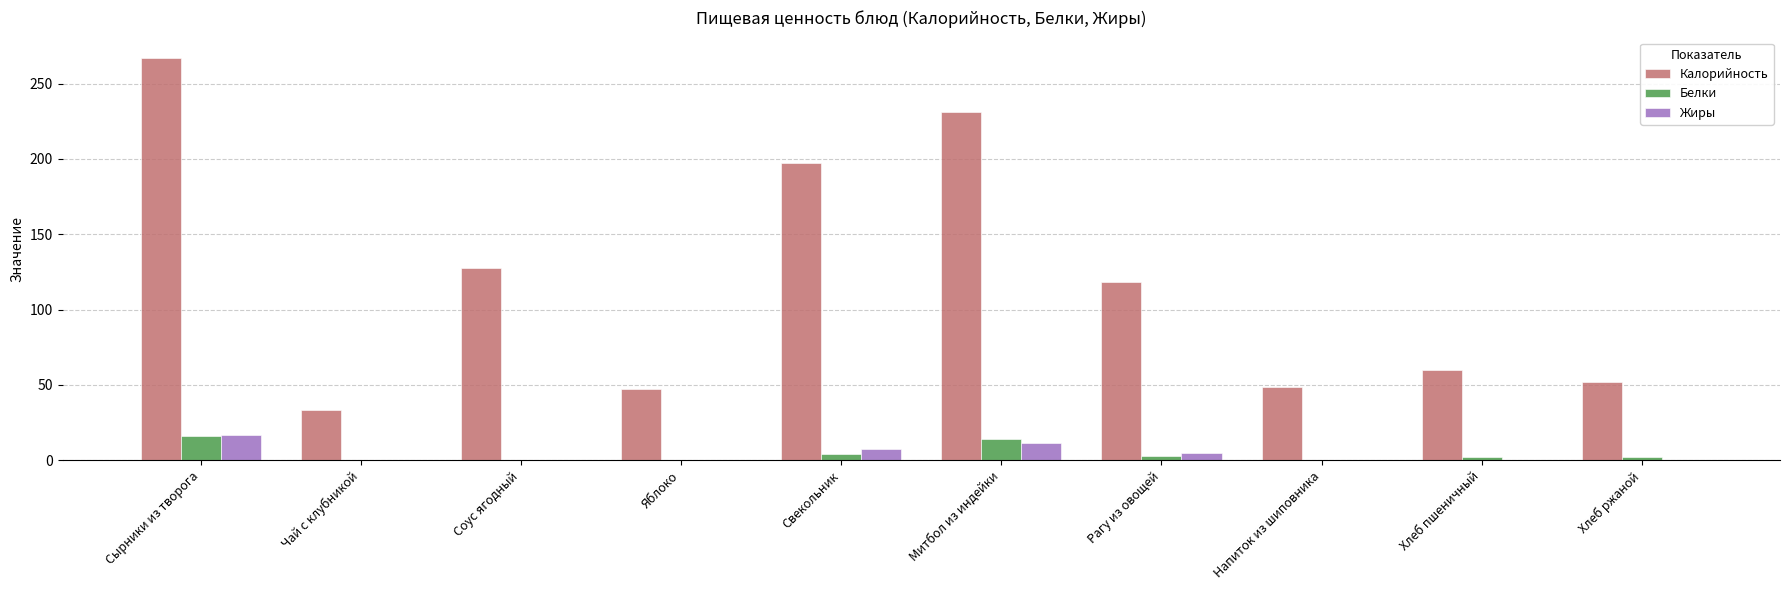

Are the bars horizontal?

No